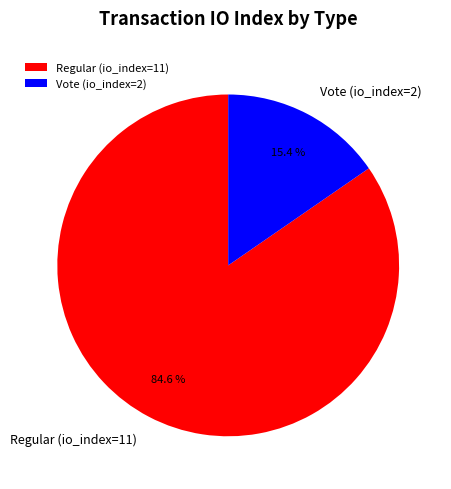

To the nearest percent, what percentage of the pie is Regular (io_index=11)?

85%